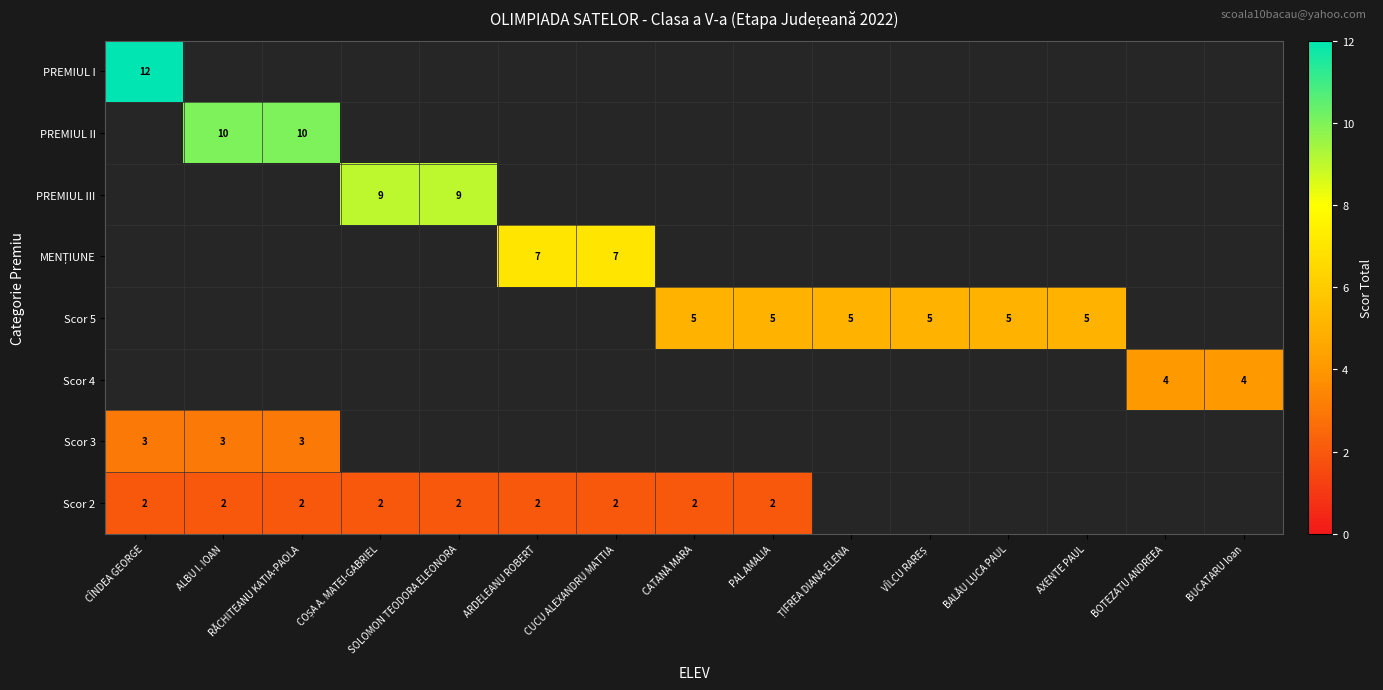

True or false: Scor 4 has a value of 4 at BOTEZATU ANDREEA.

True